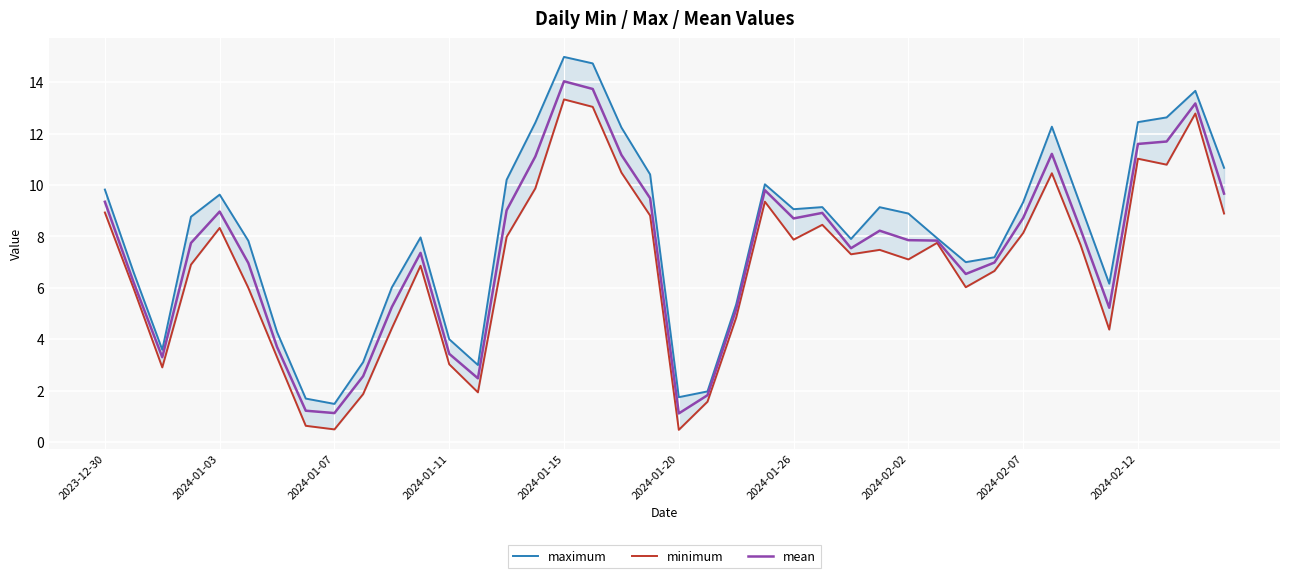

True or false: mean has a value of 1.1 at 2024-01-07.

True